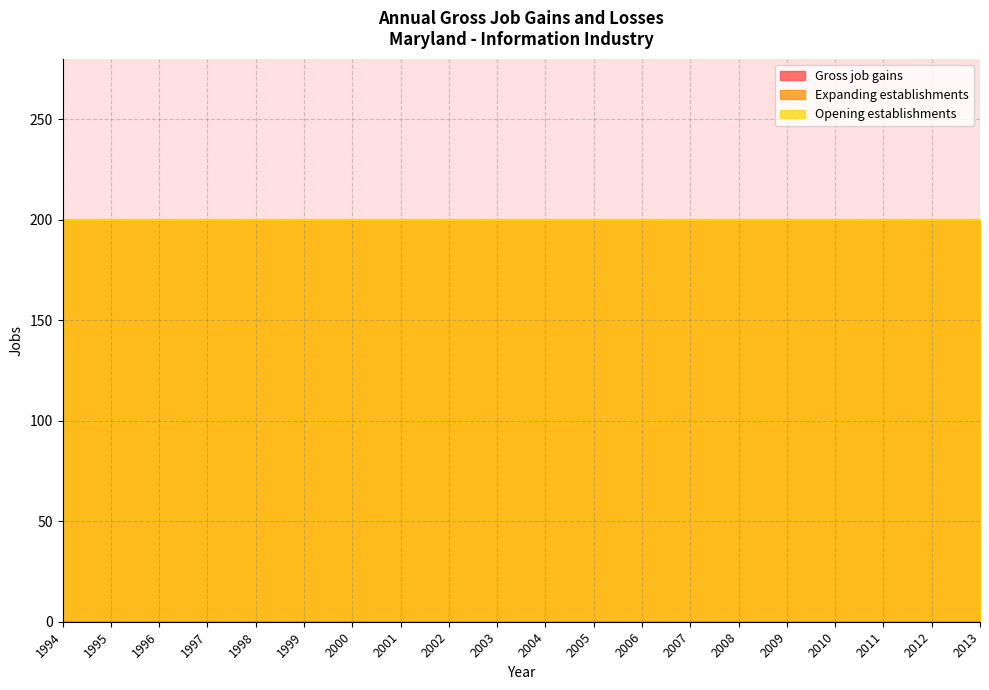

True or false: Opening establishments has a value of 200 at 1999.

True